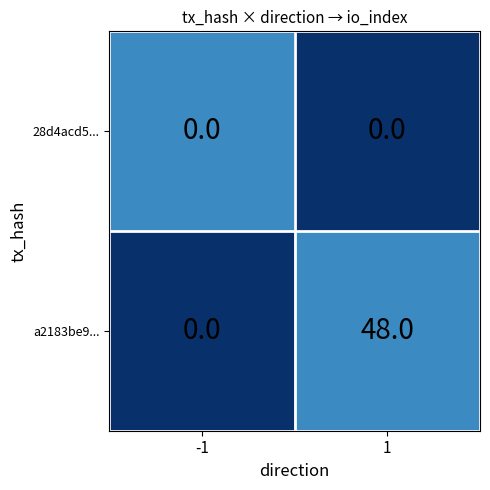

Which series has the largest total across all categories?

a2183be9...